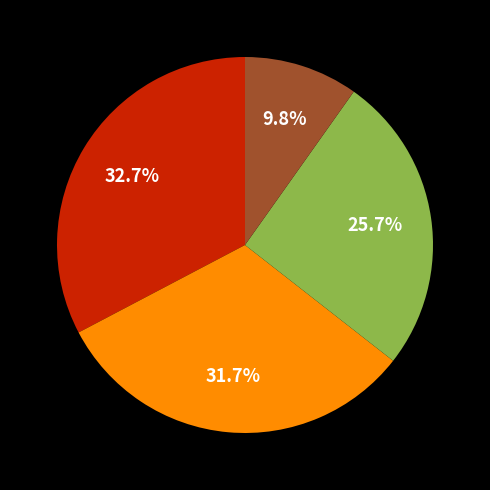

Is there any slice that represents more than half of the pie?

No